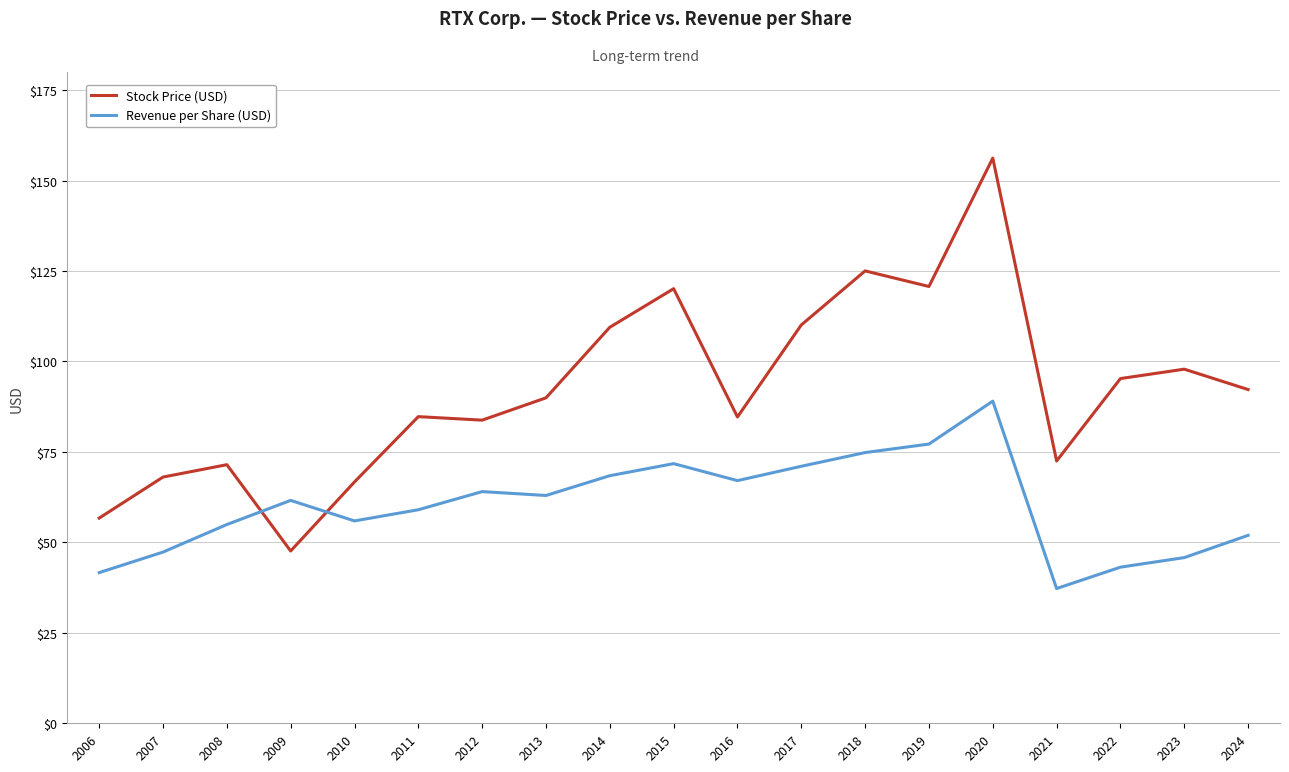

What is the maximum value shown in the chart?

156.2